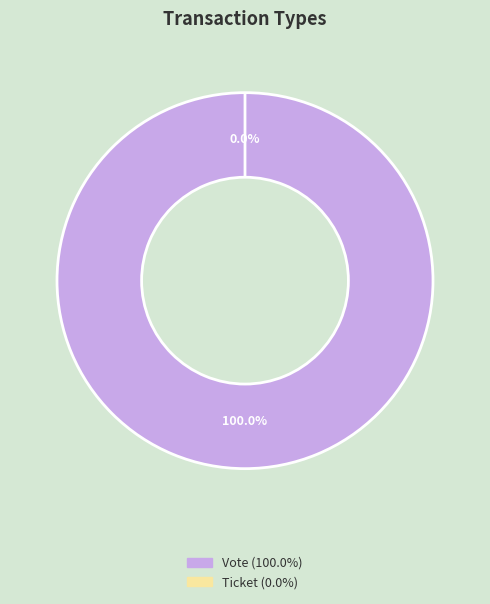

To the nearest percent, what portion does Vote represent?

100%